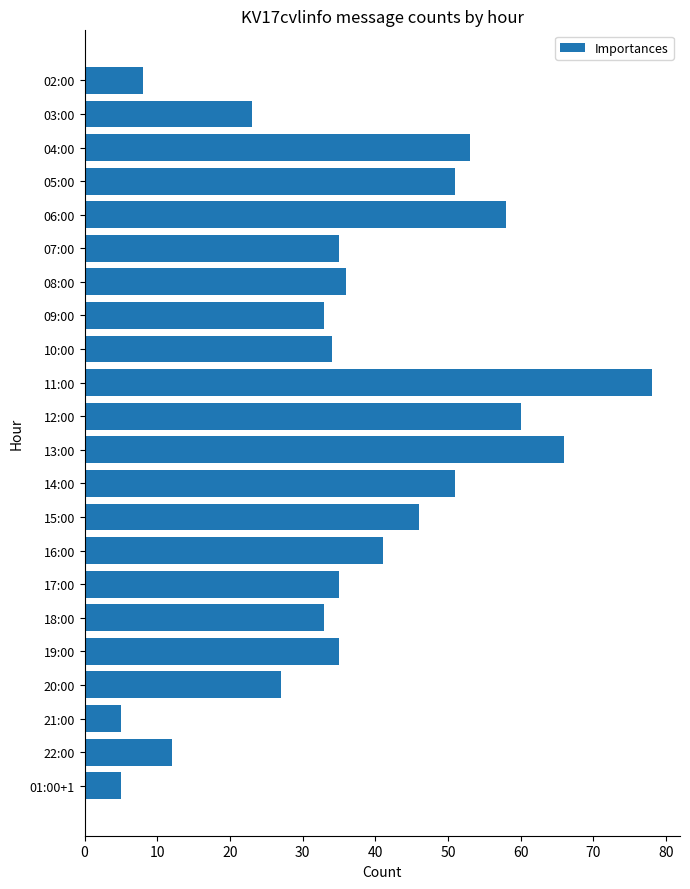

What is the difference between the maximum and minimum values?

73